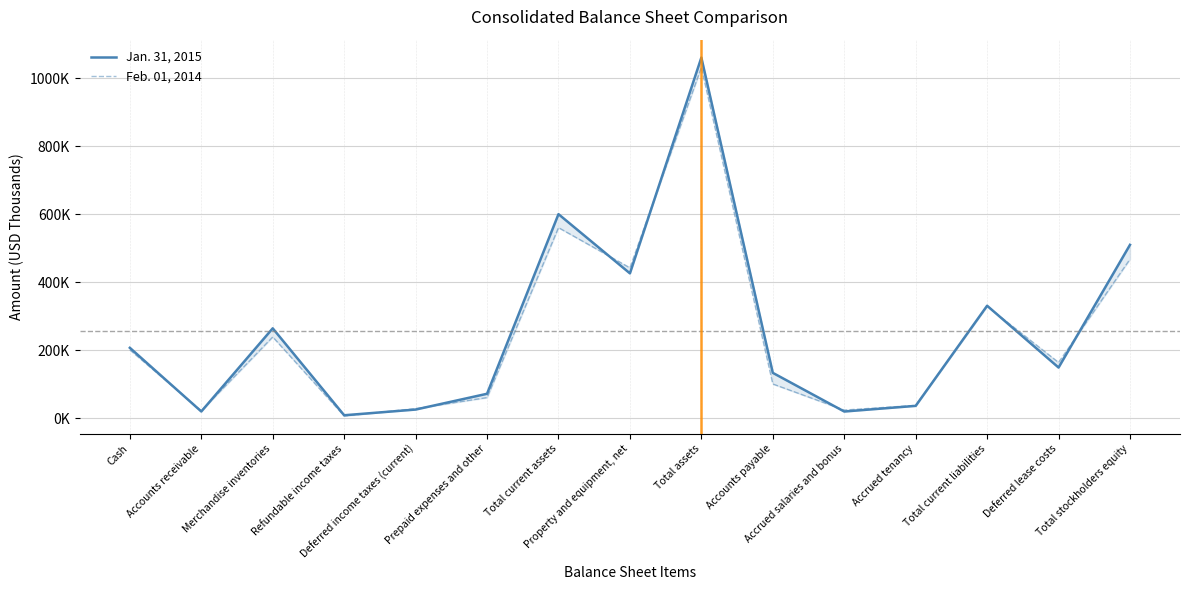

The value of Feb. 01, 2014 at Prepaid expenses and other is 61287. True or false?

True